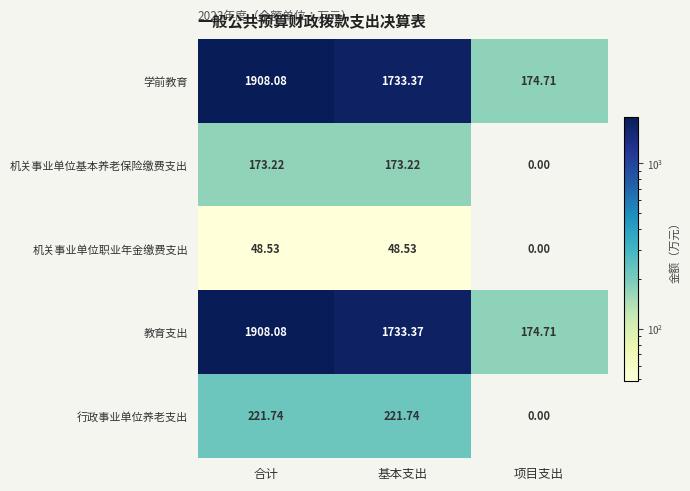

At which category is the sum across all series the highest?

合计